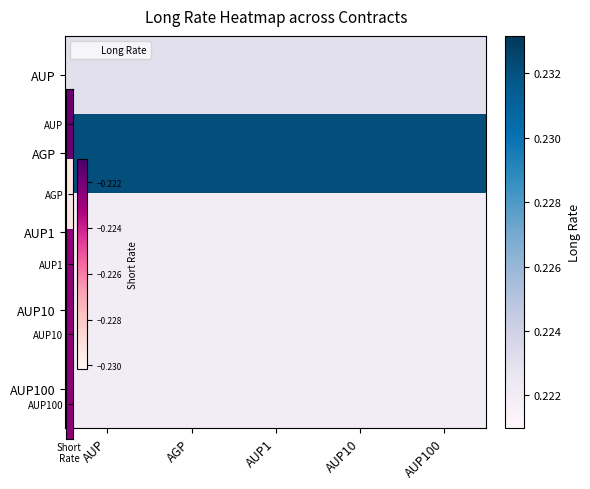

Which series has the largest total across all categories?

AGP